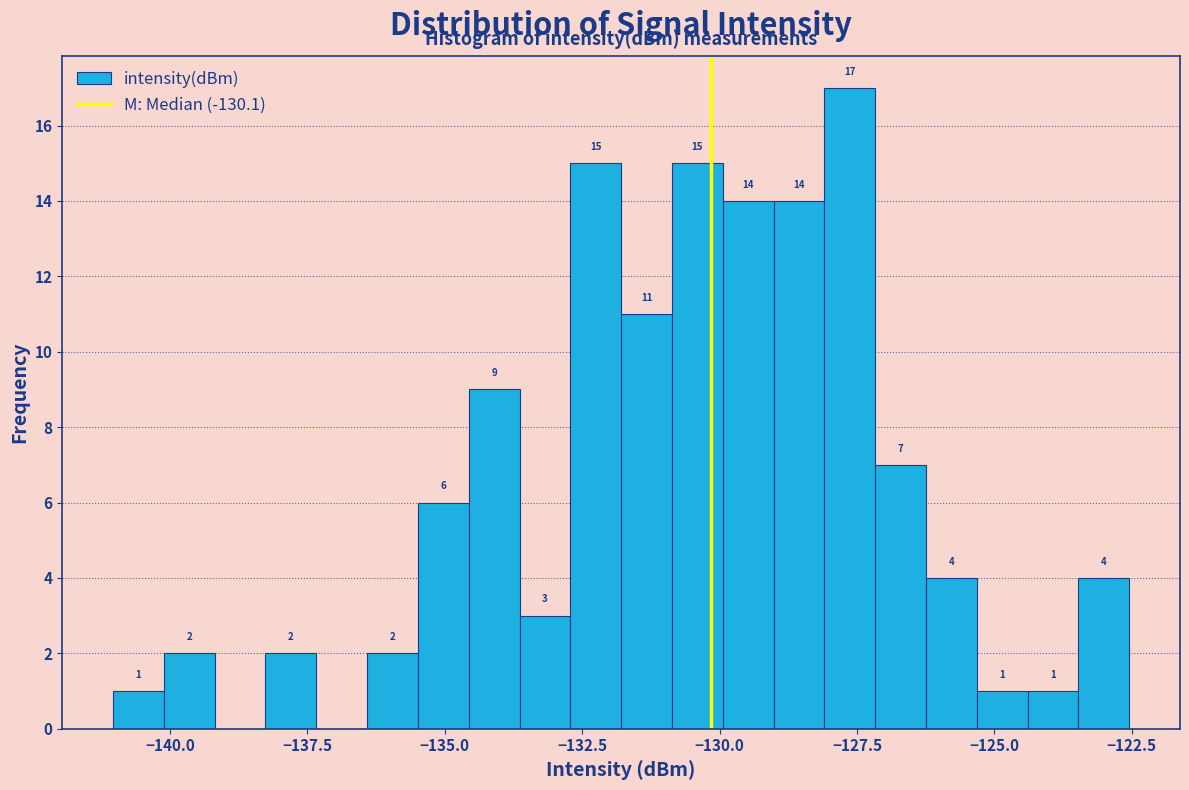

Around what value on the x-axis is the tallest bar? Give the approximate position of its centre, as read against the axis.

-127.5